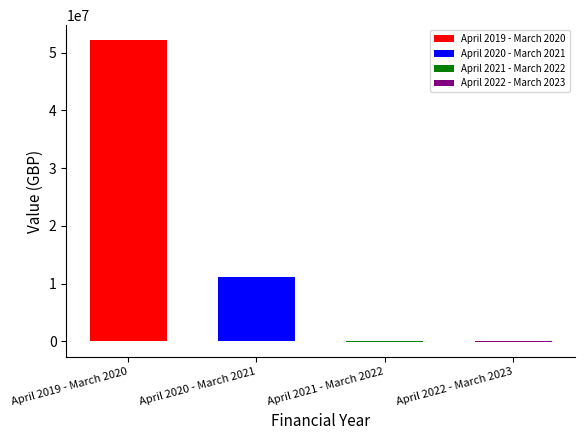

Which label corresponds to the largest value in the chart?

April 2019 - March 2020